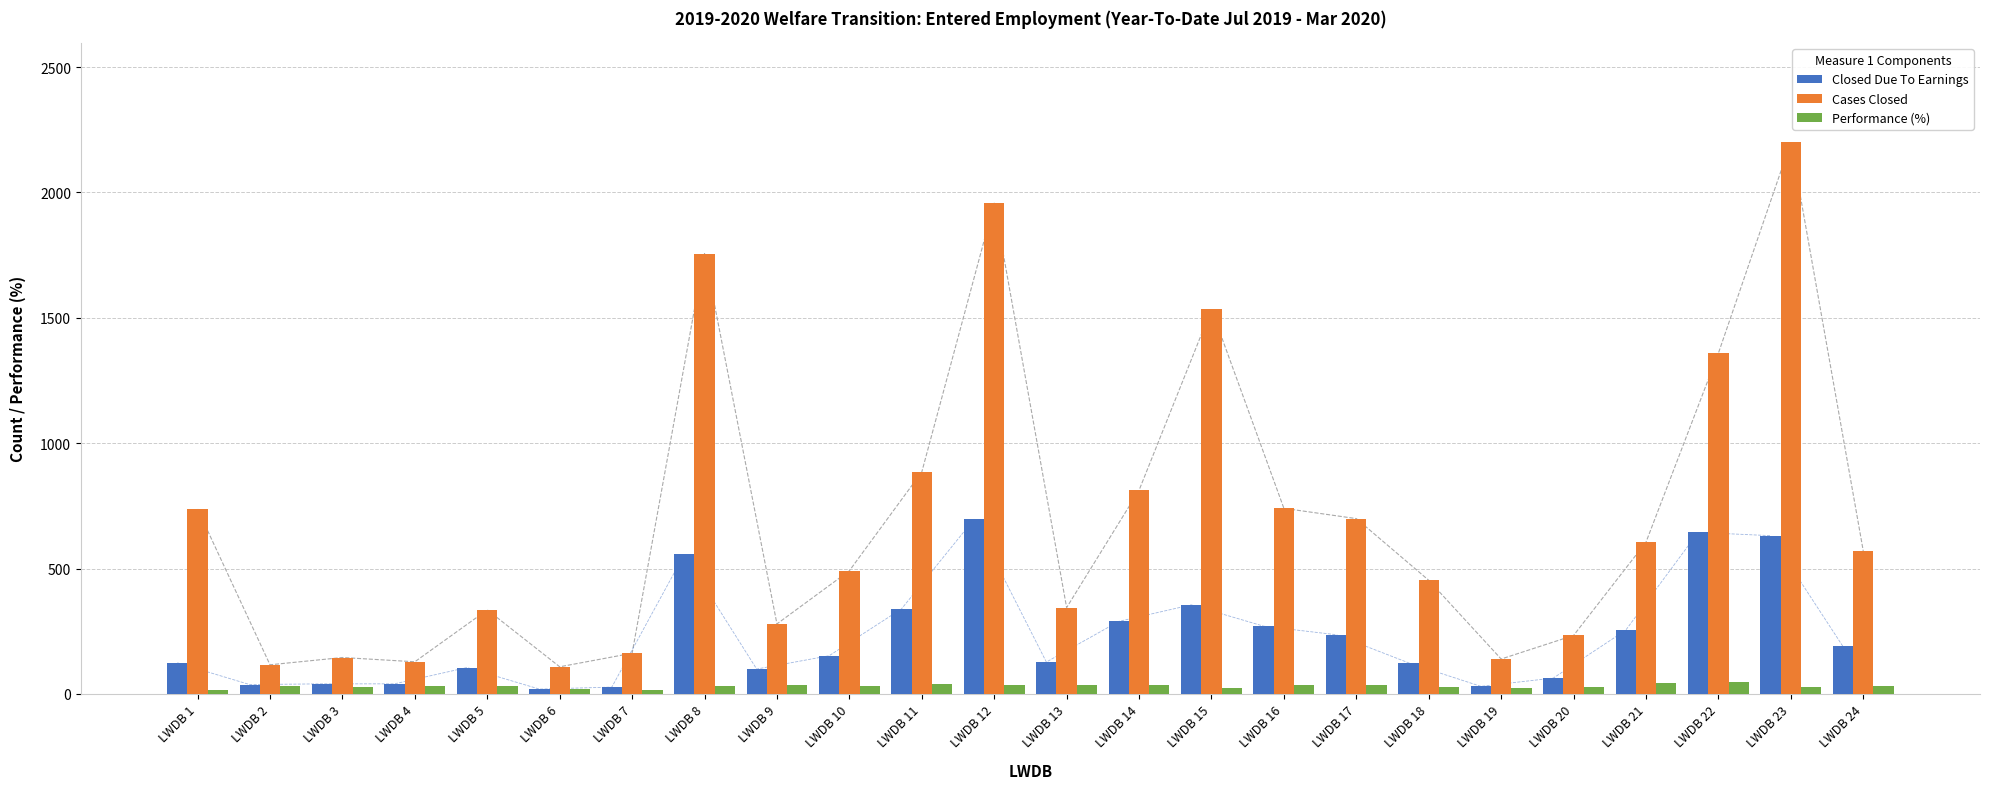

Which category has the highest value in the Cases Closed series?

LWDB 23